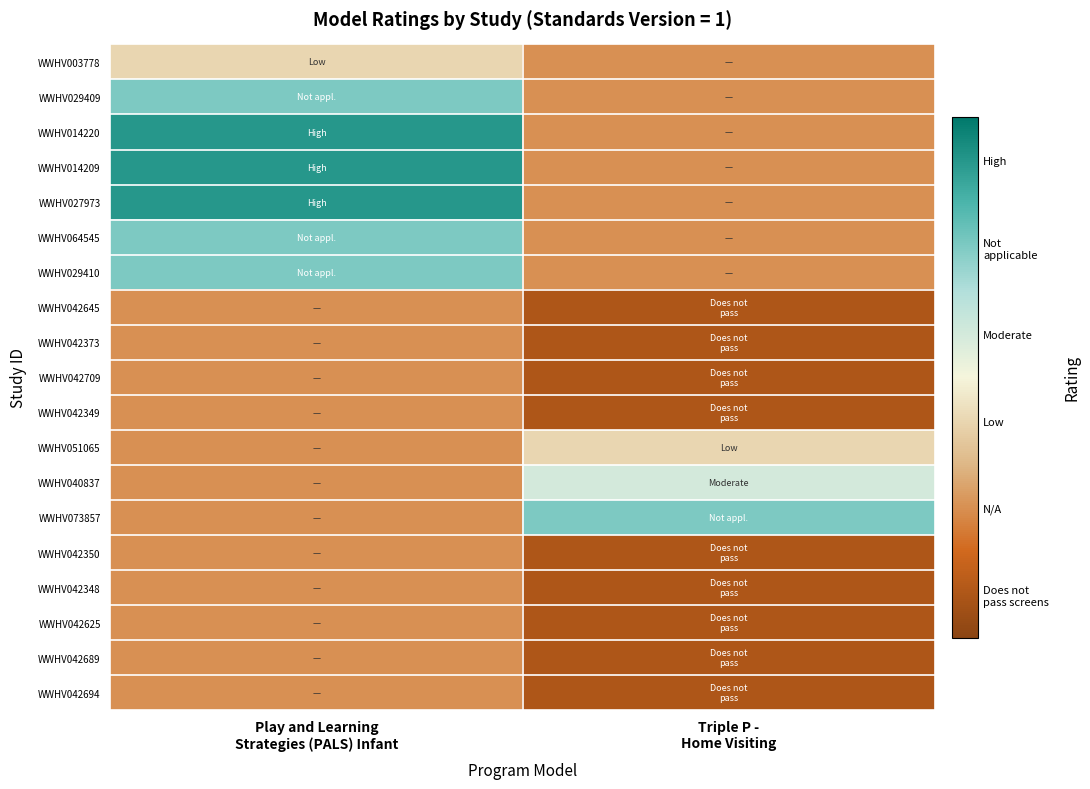

Reading left to right, list all the values displayed in this chart.

WWHV003778: Play and Learning
Strategies (PALS) Infant=1	Triple P -
Home Visiting=0
WWHV029409: Play and Learning
Strategies (PALS) Infant=3	Triple P -
Home Visiting=0
WWHV014220: Play and Learning
Strategies (PALS) Infant=4	Triple P -
Home Visiting=0
WWHV014209: Play and Learning
Strategies (PALS) Infant=4	Triple P -
Home Visiting=0
WWHV027973: Play and Learning
Strategies (PALS) Infant=4	Triple P -
Home Visiting=0
WWHV064545: Play and Learning
Strategies (PALS) Infant=3	Triple P -
Home Visiting=0
WWHV029410: Play and Learning
Strategies (PALS) Infant=3	Triple P -
Home Visiting=0
WWHV042645: Play and Learning
Strategies (PALS) Infant=0	Triple P -
Home Visiting=-1
WWHV042373: Play and Learning
Strategies (PALS) Infant=0	Triple P -
Home Visiting=-1
WWHV042709: Play and Learning
Strategies (PALS) Infant=0	Triple P -
Home Visiting=-1
WWHV042349: Play and Learning
Strategies (PALS) Infant=0	Triple P -
Home Visiting=-1
WWHV051065: Play and Learning
Strategies (PALS) Infant=0	Triple P -
Home Visiting=1
WWHV040837: Play and Learning
Strategies (PALS) Infant=0	Triple P -
Home Visiting=2
WWHV073857: Play and Learning
Strategies (PALS) Infant=0	Triple P -
Home Visiting=3
WWHV042350: Play and Learning
Strategies (PALS) Infant=0	Triple P -
Home Visiting=-1
WWHV042348: Play and Learning
Strategies (PALS) Infant=0	Triple P -
Home Visiting=-1
WWHV042625: Play and Learning
Strategies (PALS) Infant=0	Triple P -
Home Visiting=-1
WWHV042689: Play and Learning
Strategies (PALS) Infant=0	Triple P -
Home Visiting=-1
WWHV042694: Play and Learning
Strategies (PALS) Infant=0	Triple P -
Home Visiting=-1